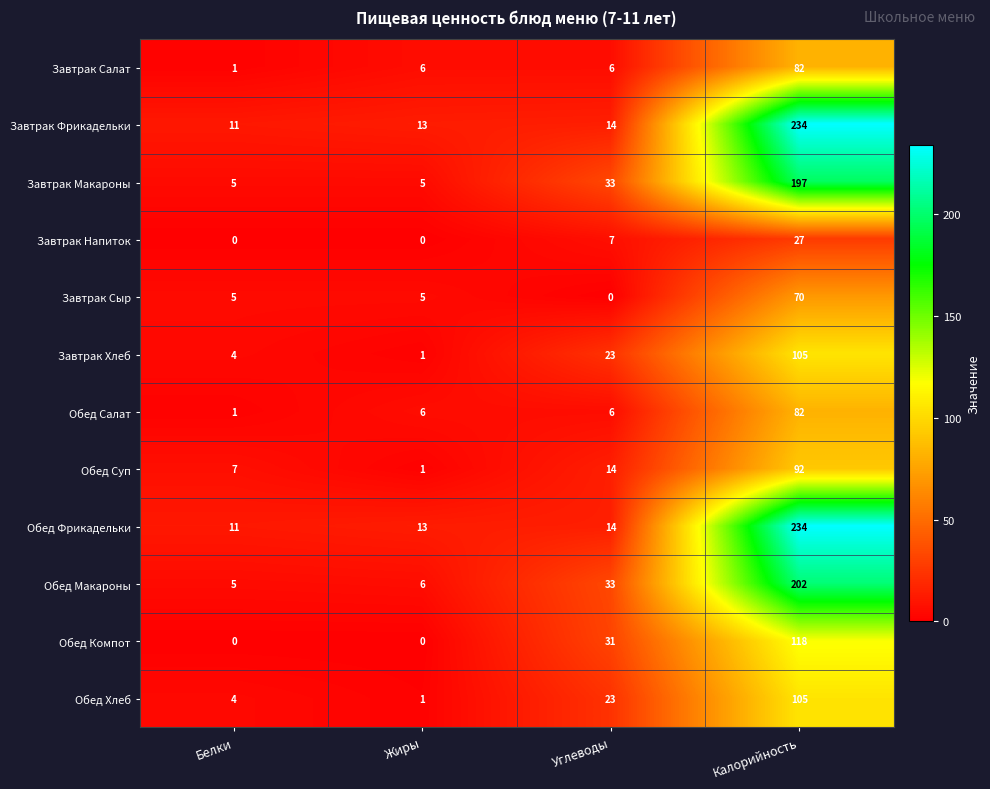

Which category has the highest value in the Завтрак Сыр series?

Калорийность